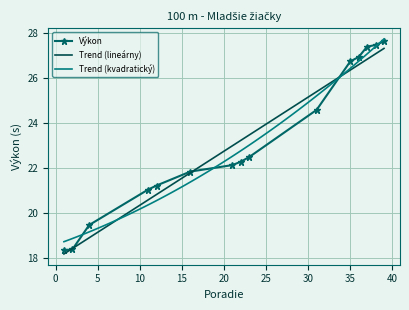

True or false: there are more than 1 points higher than both neighbors.

False